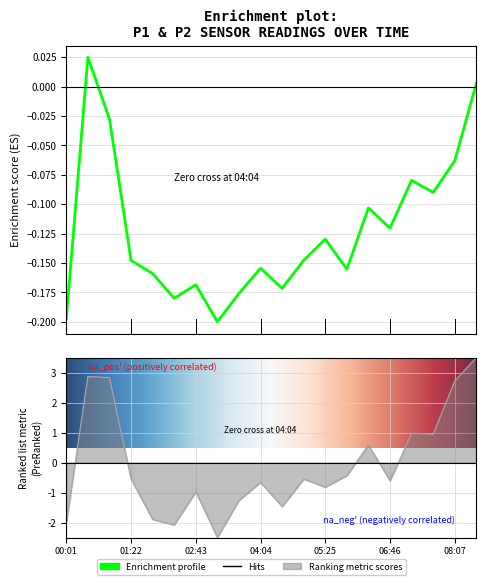

True or false: P2 has a value of 0.6 at 14.

True